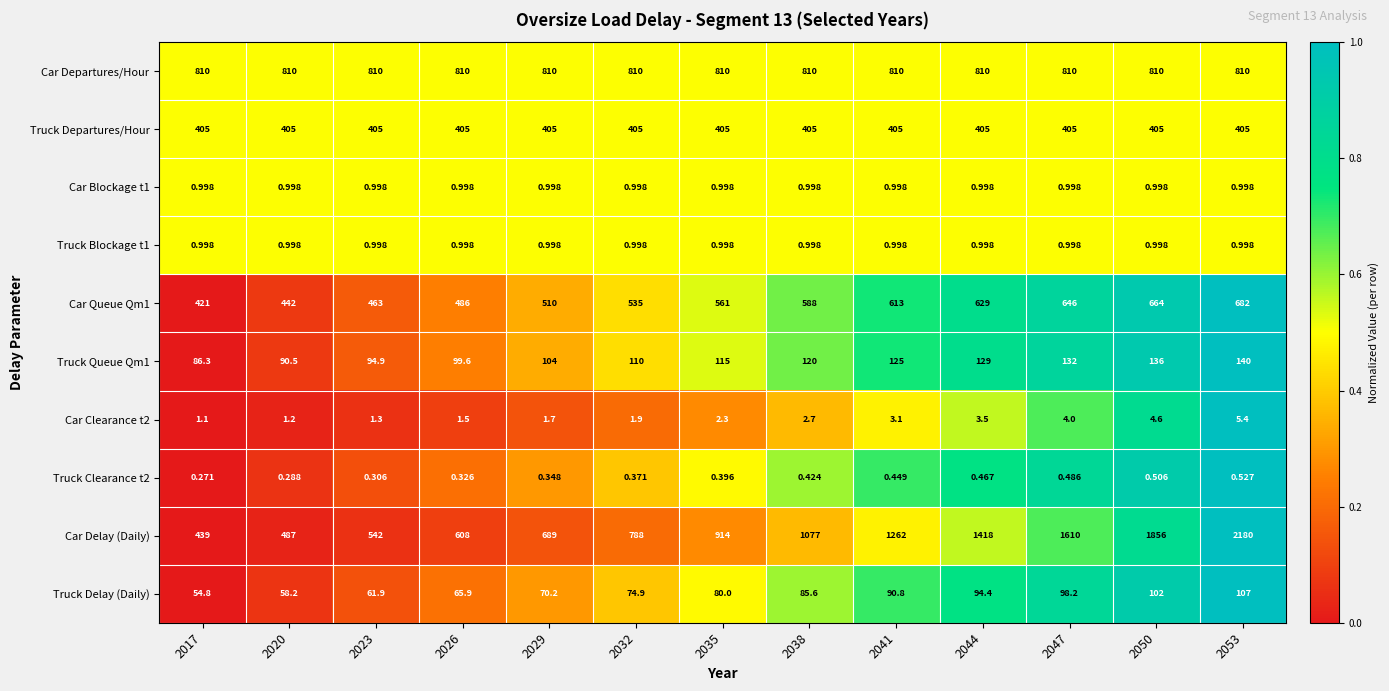

At which category is the sum across all series the highest?

2053